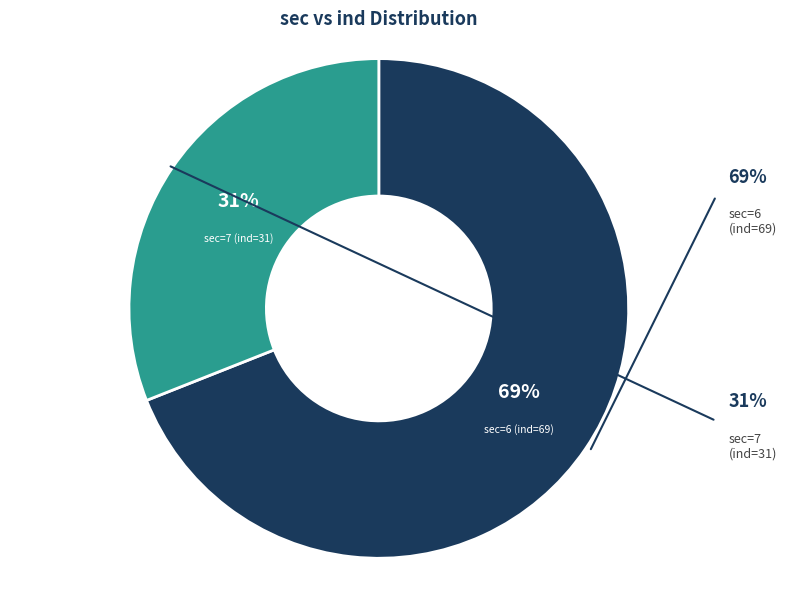

Which category has the smallest portion of the pie?

sec=7 (ind=31)